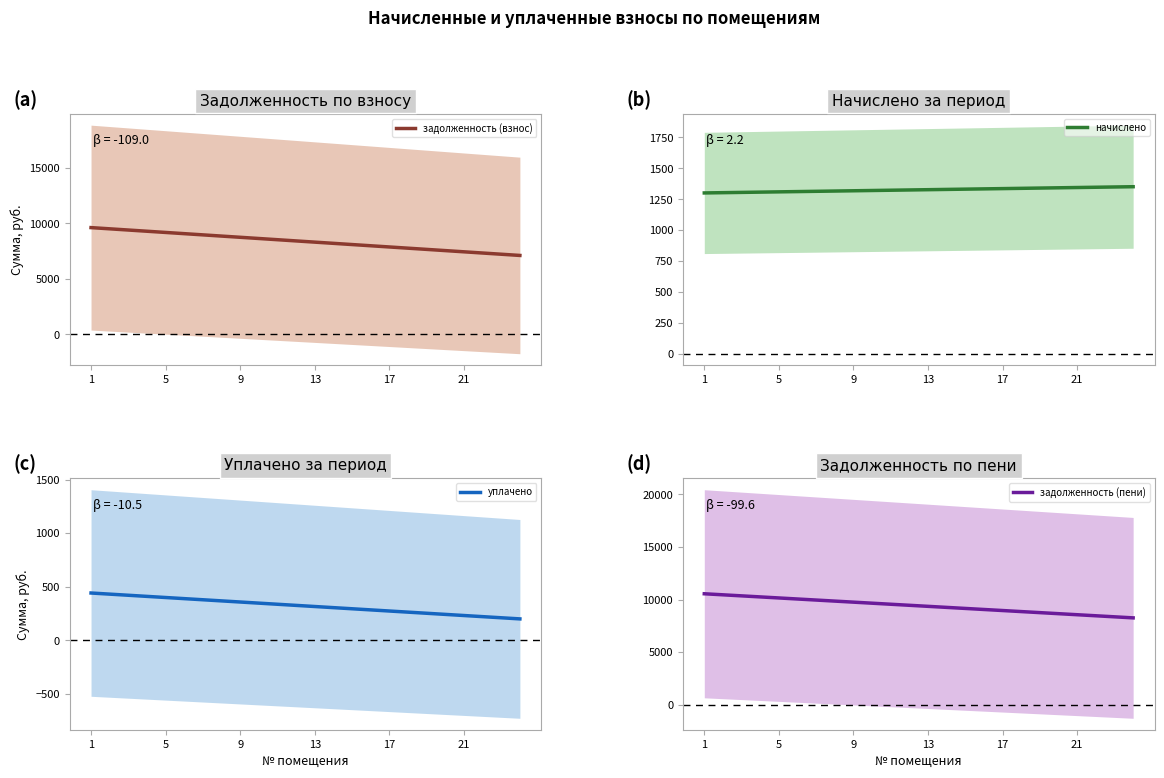

What is the lowest value of the задолженность (взнос) series?

7115.4